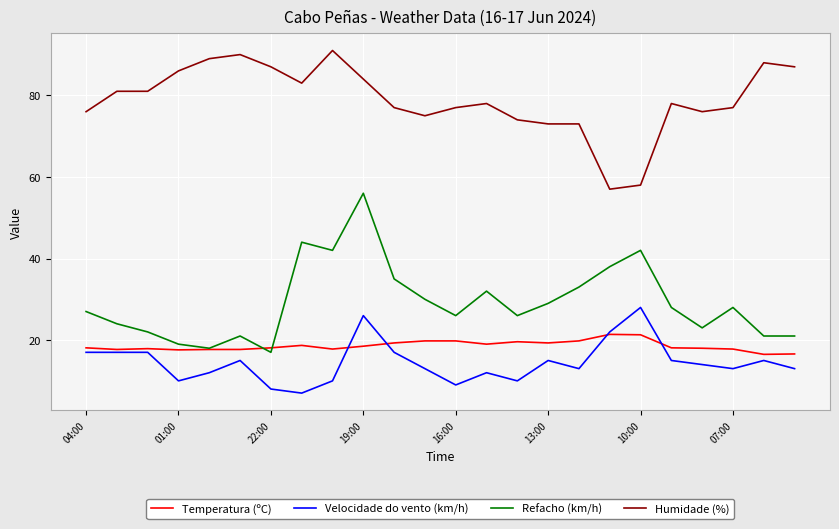

True or false: Refacho (km/h) and Velocidade do vento (km/h) cross at least once.

False